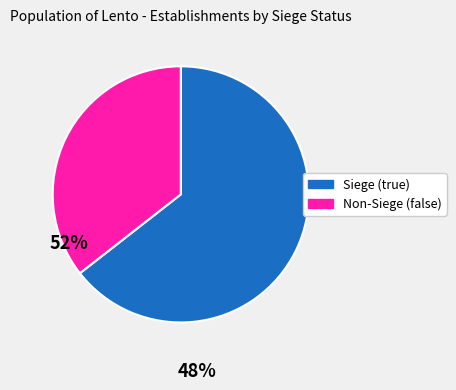

Is there any slice that represents more than half of the pie?

Yes